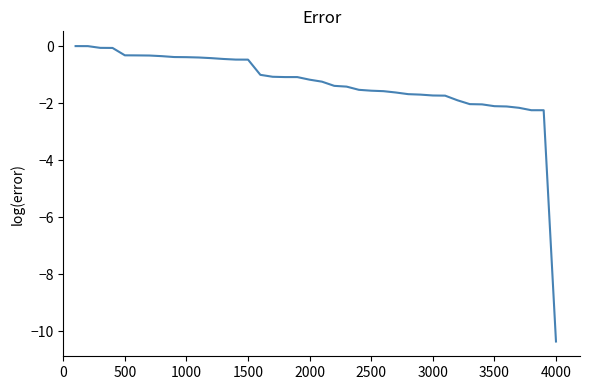

What is the smallest value displayed?

-10.4